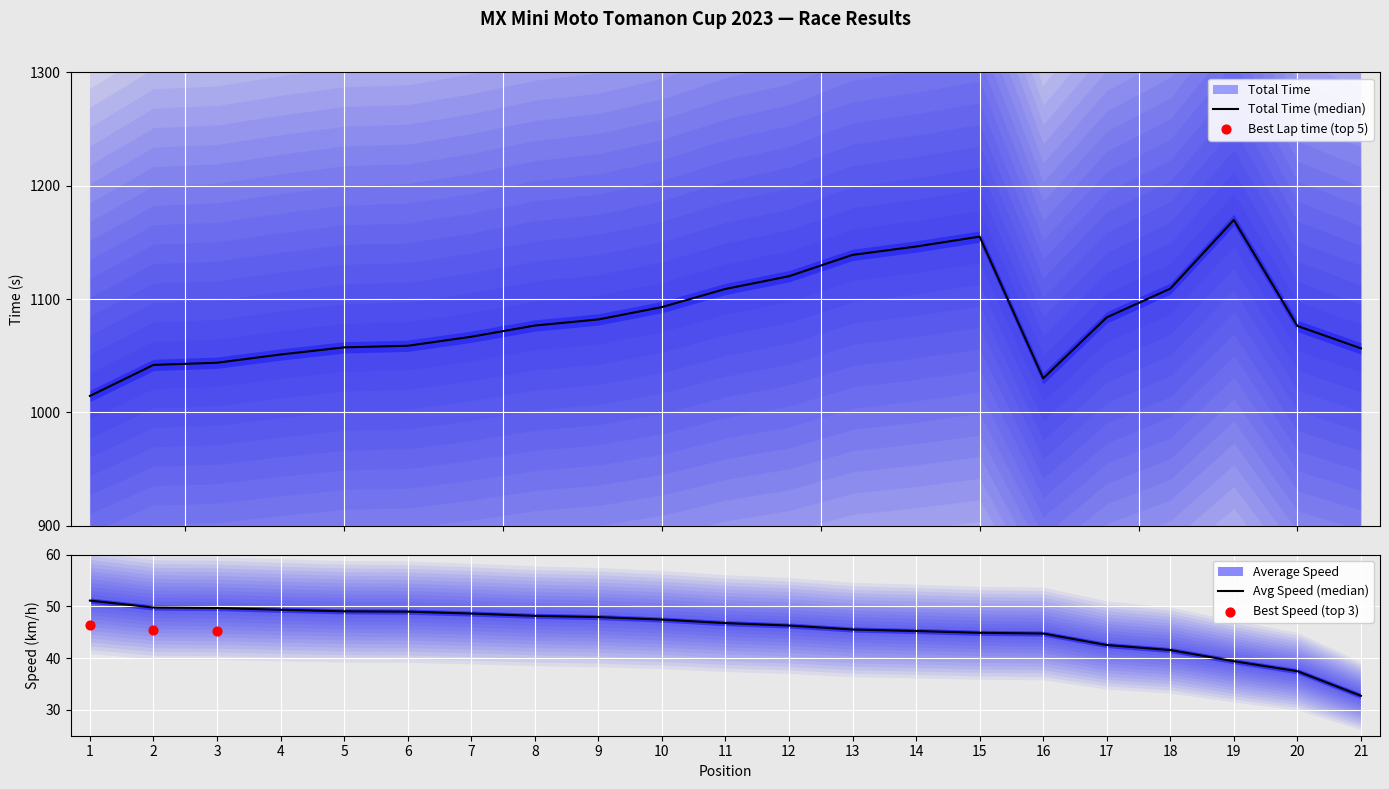

What is the total value across all series at 18?

1358.4